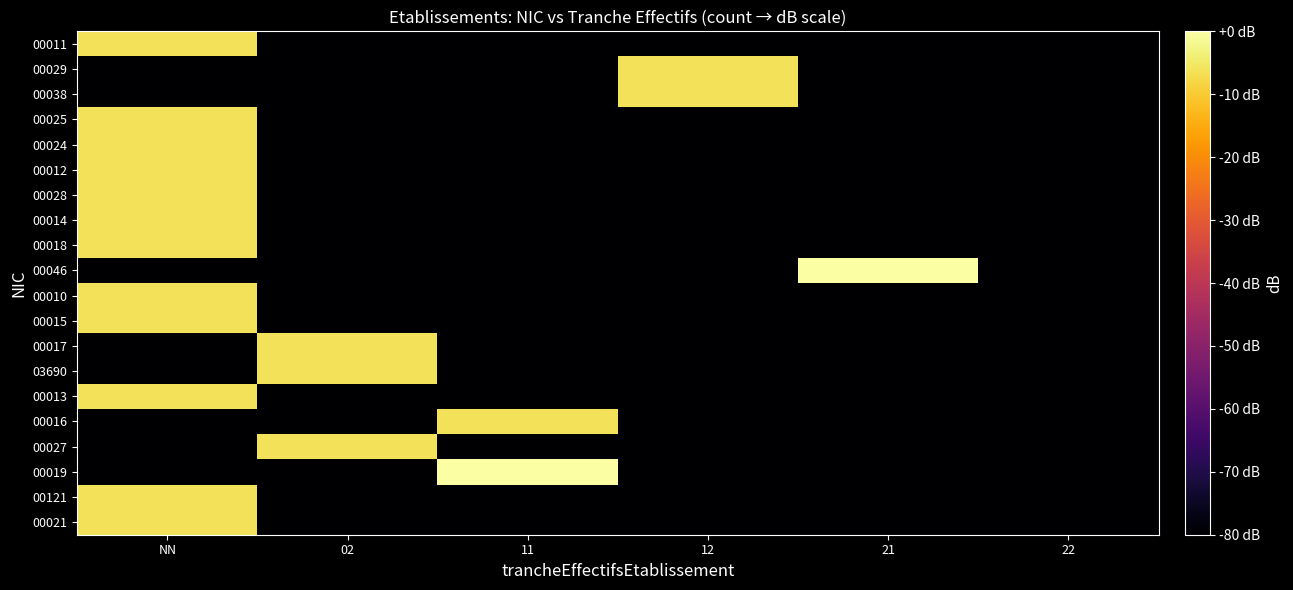

Count the number of categories in the chart.

6